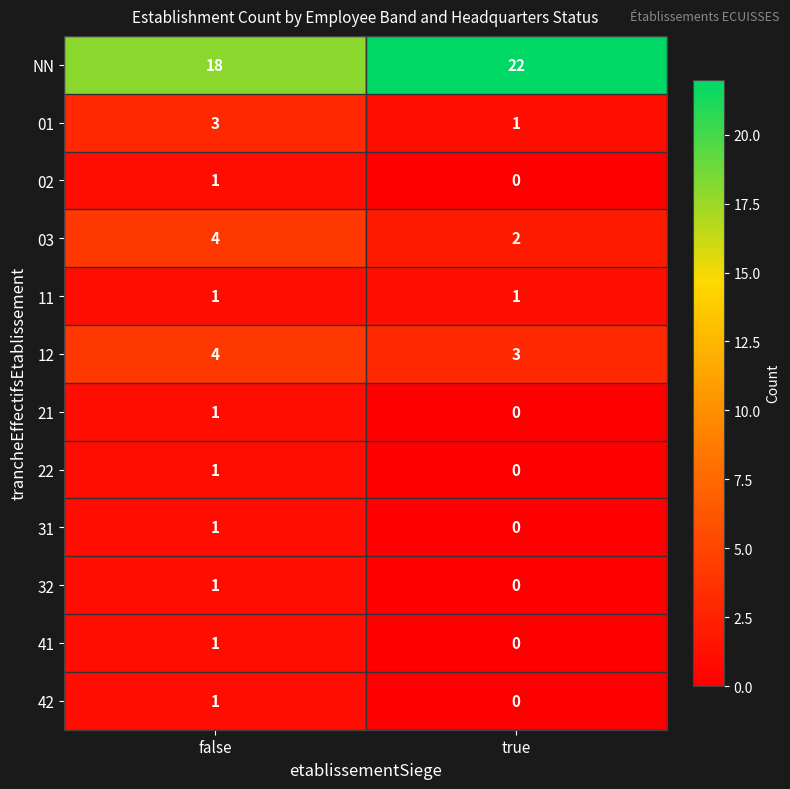

Rank the categories by 32 value from lowest to highest.

true, false